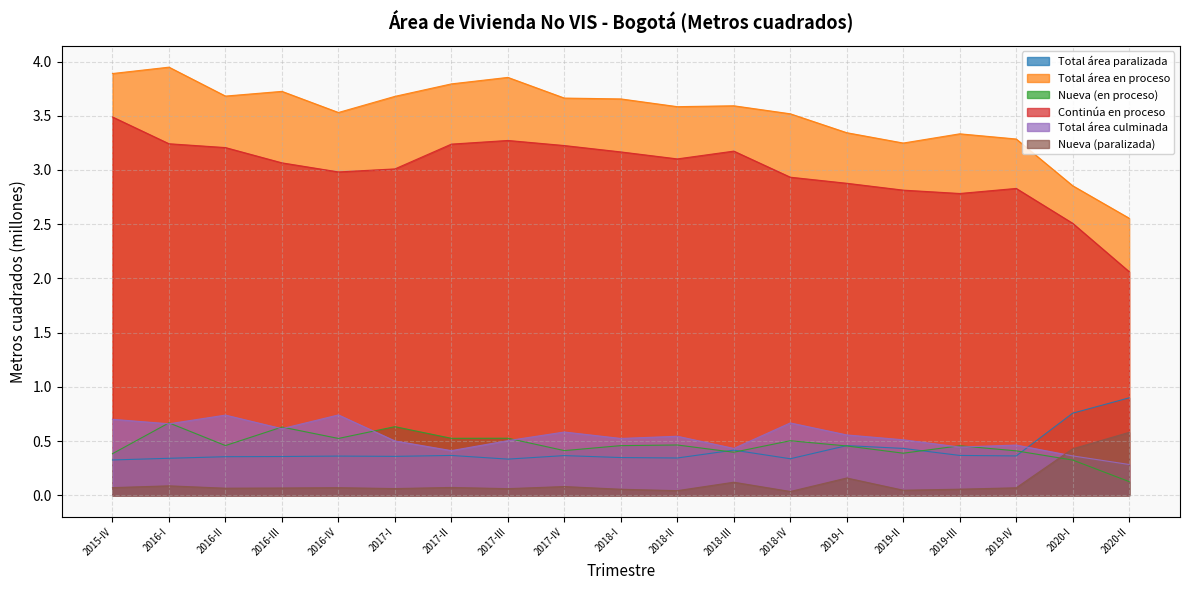

At which category does Nueva (en proceso) reach its first local valley?

2016-II